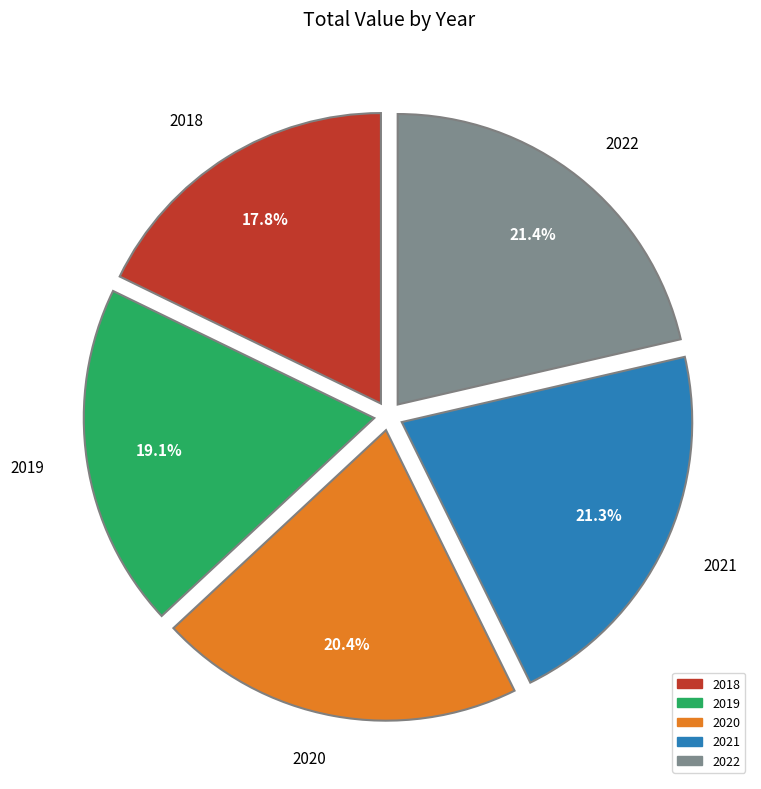

Combined, what portion of the pie is 2021 and 2018?

39.1%